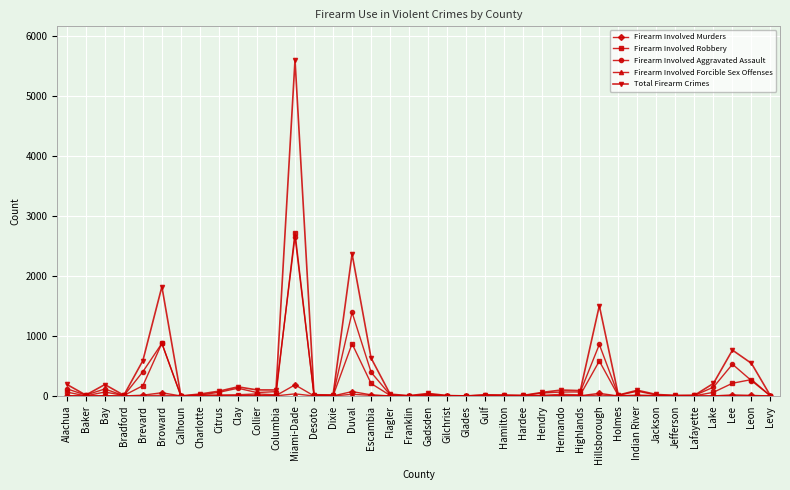

Which series has the widest spread of values?

Total Firearm Crimes